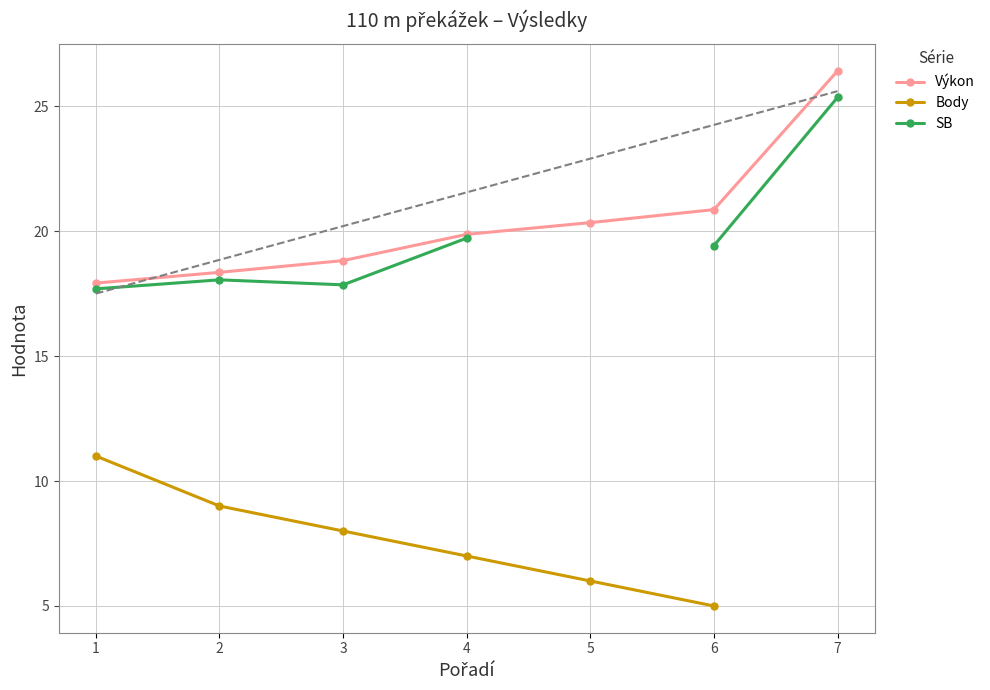

Which category has the lowest value across all series?

6